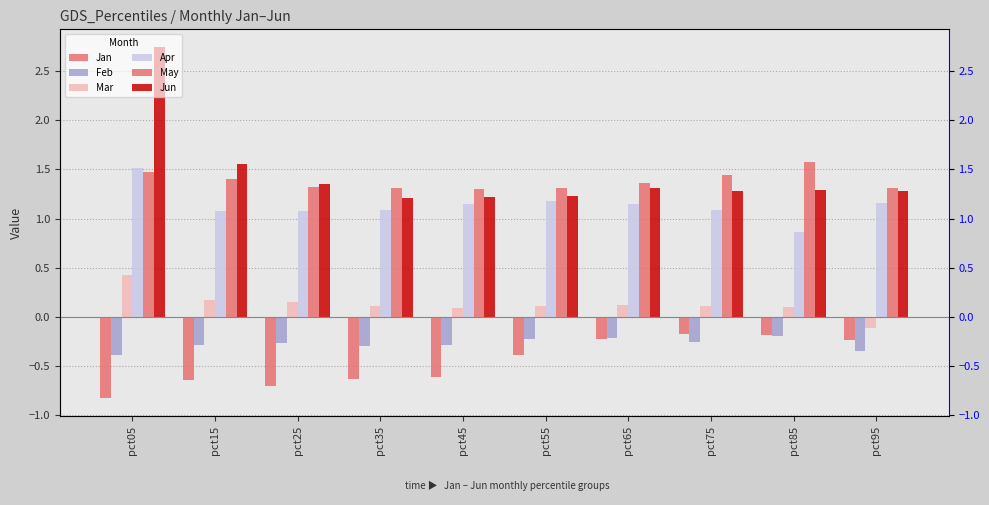

Where is Jan nearest to the value 0?

pct75